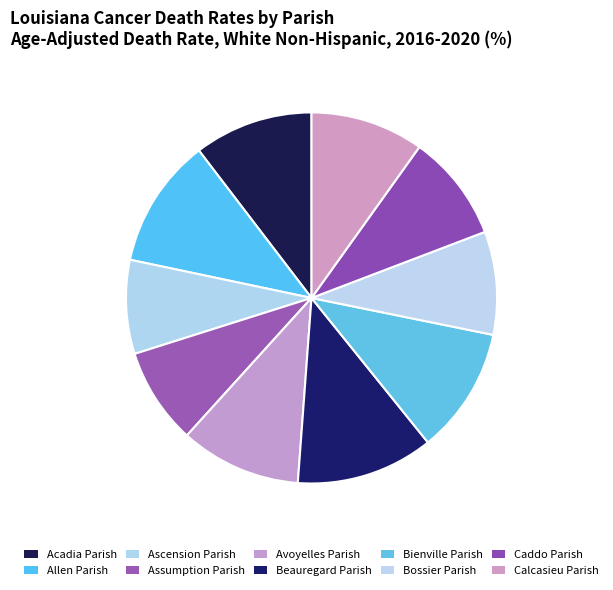

Count the number of slices in the pie.

10